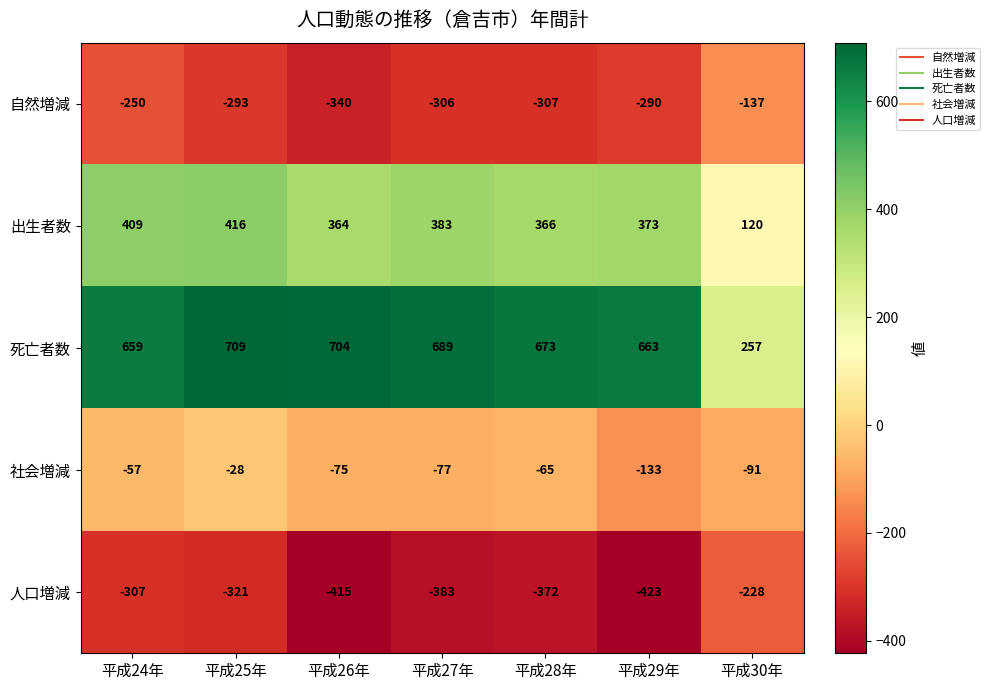

How many values in the 人口増減 series are below -372?

3